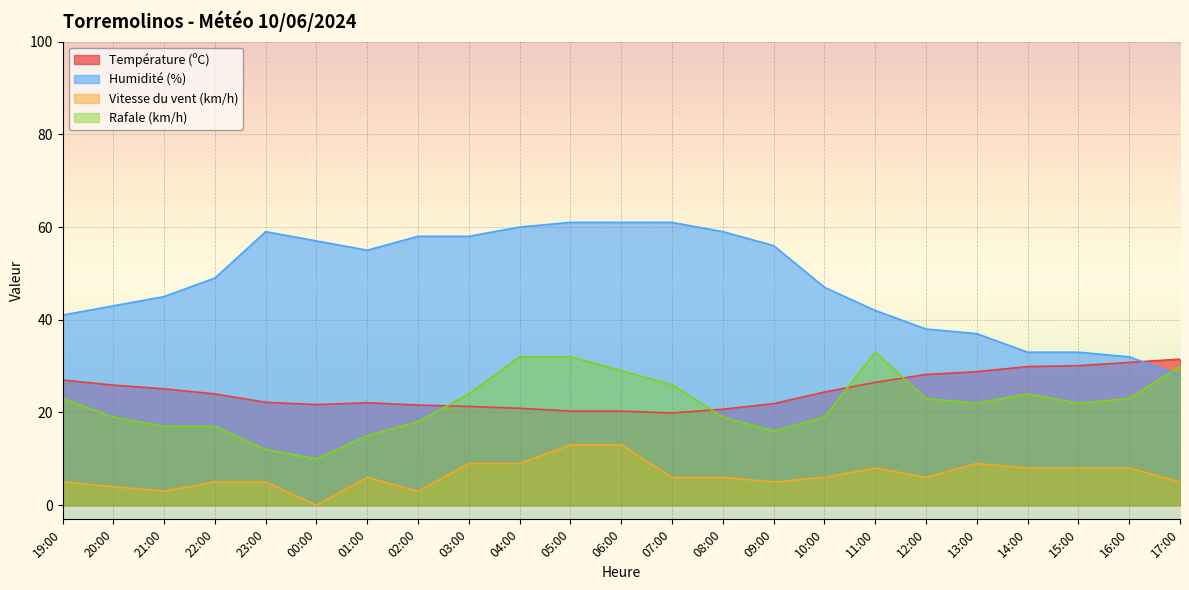

At which category does Température (ºC) reach its first local valley?

00:00